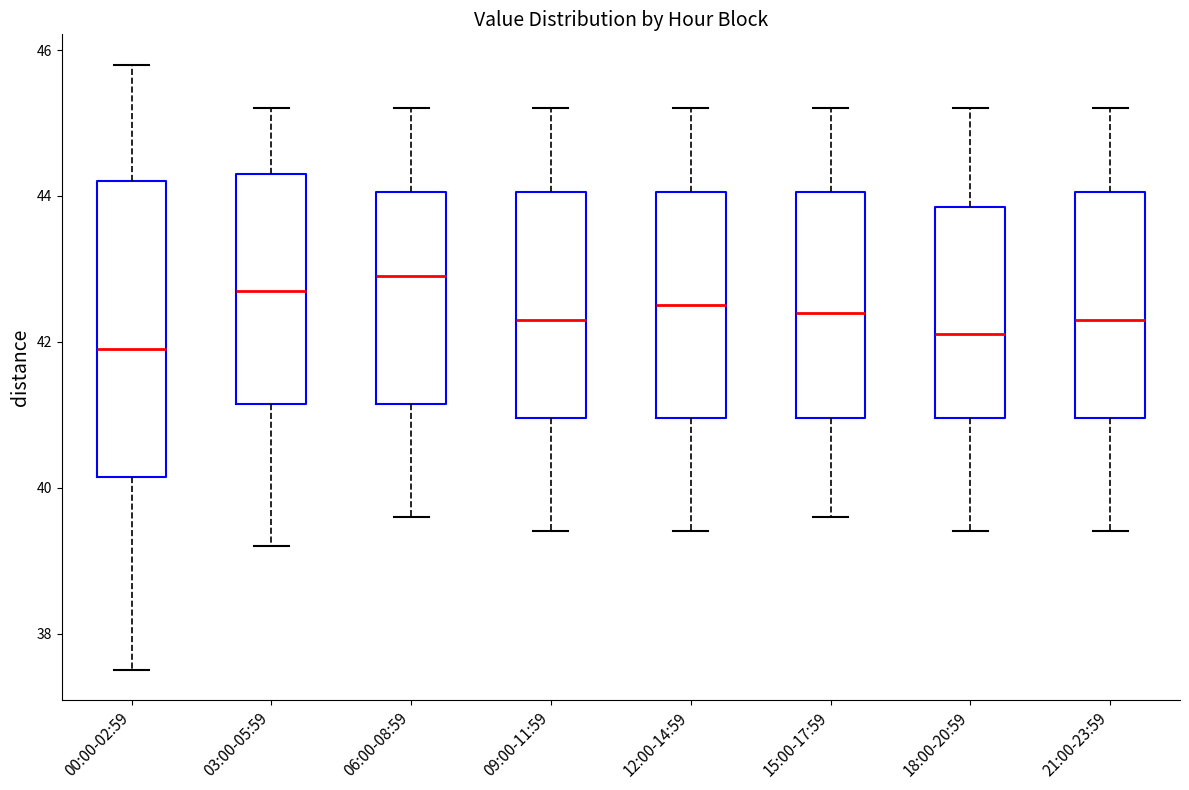

Reading left to right, transcribe this box plot: for each box, give where its median line is, the range the box spans, and where its two whiskers end, as read against the y-axis. The values are not printed on the chart, so give them approximately, as read against the axis.

00:00-02:59: median 42.0, box 40.2 to 44.2, whiskers 37.6 to 45.8
03:00-05:59: median 42.8, box 41.2 to 44.4, whiskers 39.2 to 45.2
06:00-08:59: median 43.0, box 41.2 to 44.0, whiskers 39.6 to 45.2
09:00-11:59: median 42.4, box 41.0 to 44.0, whiskers 39.4 to 45.2
12:00-14:59: median 42.6, box 41.0 to 44.0, whiskers 39.4 to 45.2
15:00-17:59: median 42.4, box 41.0 to 44.0, whiskers 39.6 to 45.2
18:00-20:59: median 42.2, box 41.0 to 43.8, whiskers 39.4 to 45.2
21:00-23:59: median 42.4, box 41.0 to 44.0, whiskers 39.4 to 45.2